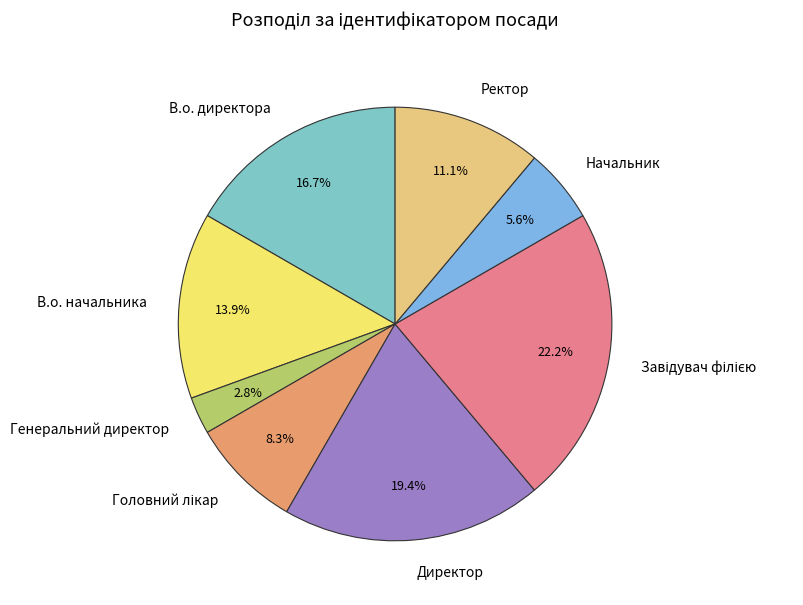

True or false: В.о. начальника accounts for 1% of the total.

False